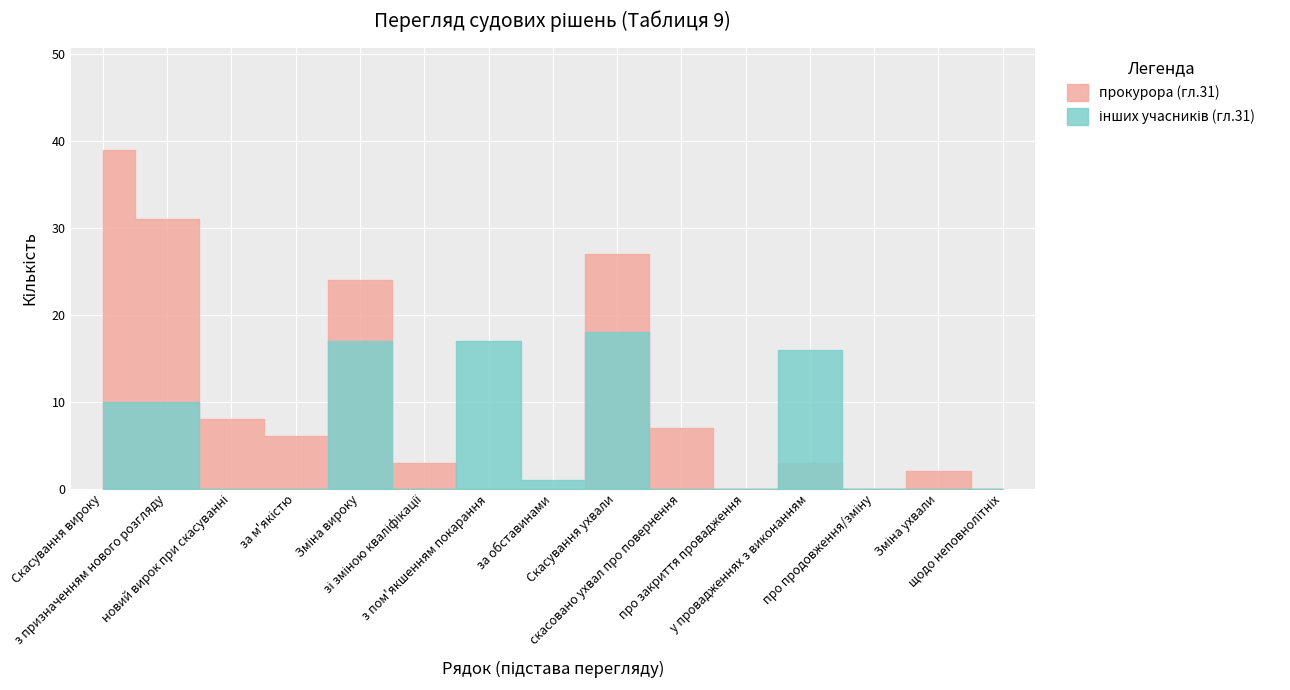

The value of інших учасників (гл.31) at 20 is 7. True or false?

False